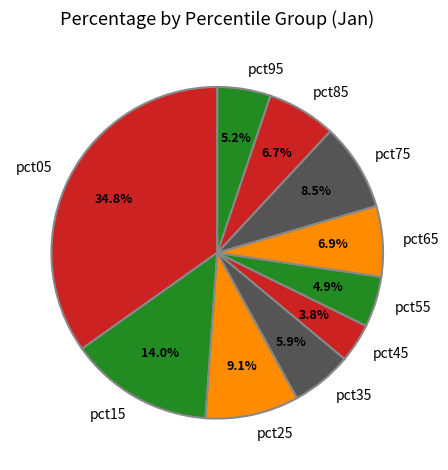

True or false: pct35 accounts for 1% of the total.

False